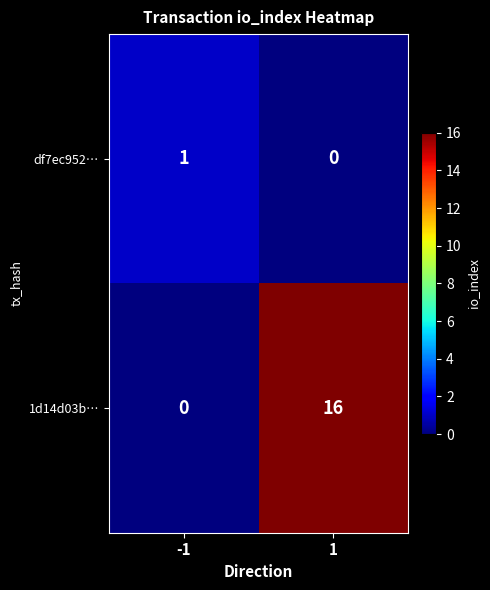

Reading left to right, transcribe all the data shown in this chart.

df7ec952…: 1	0
1d14d03b…: 0	16